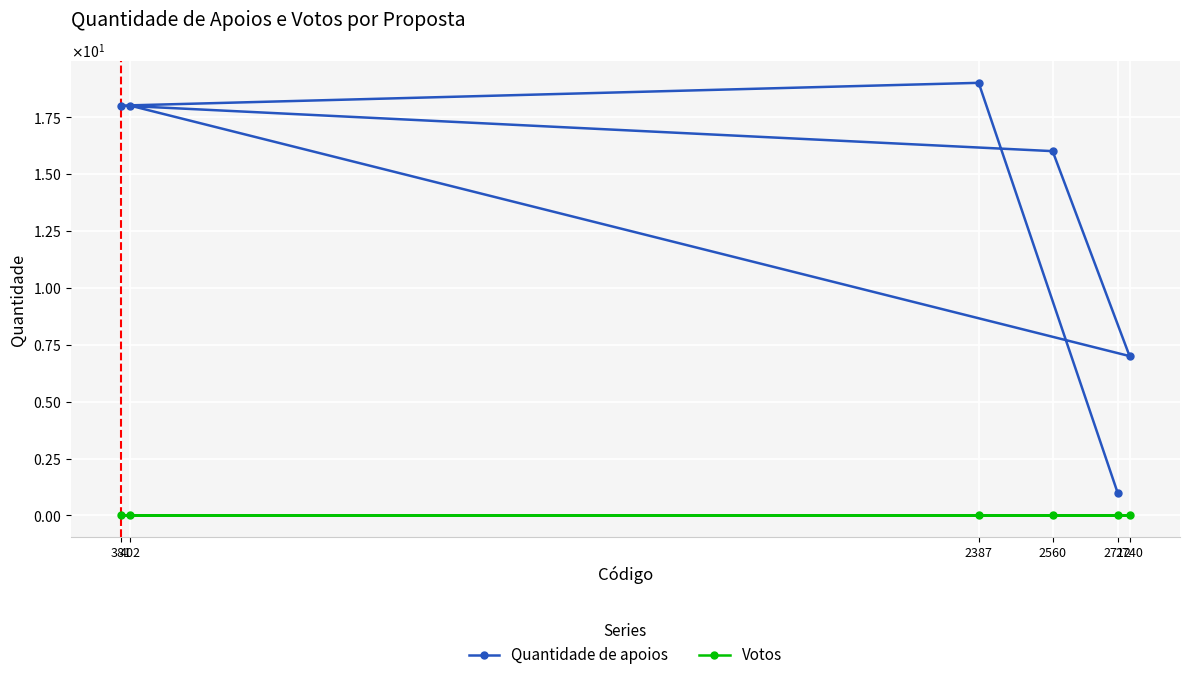

True or false: Votos has more than 2 interior local peaks.

False